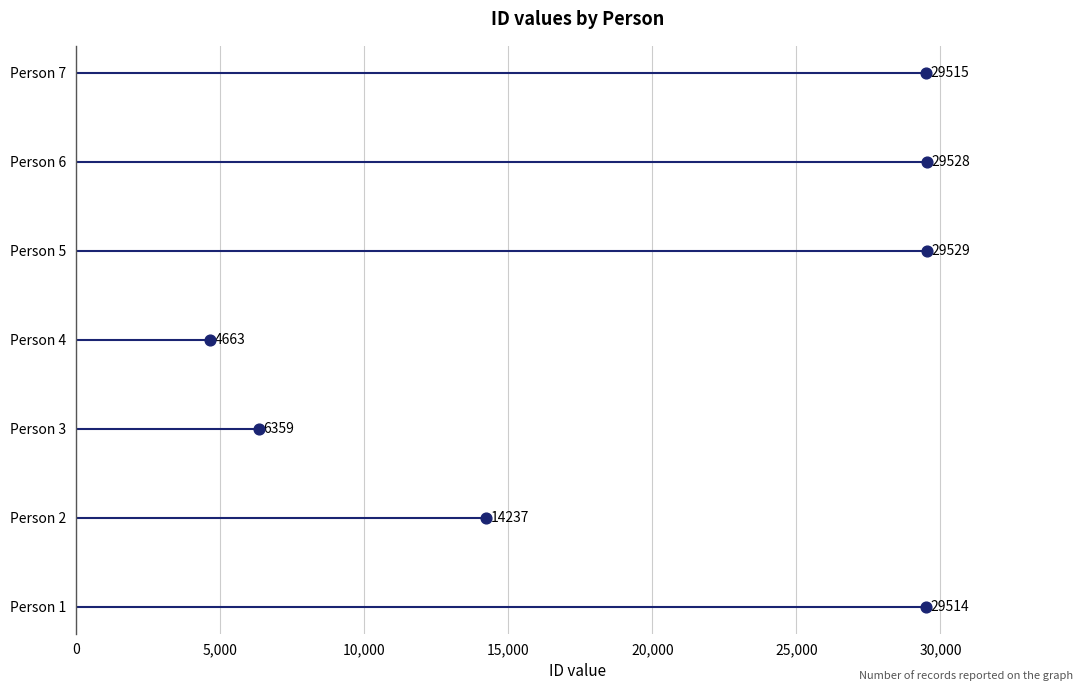

Approximately how many times larger is the value at 25,000 compared to 5,000?

5.0